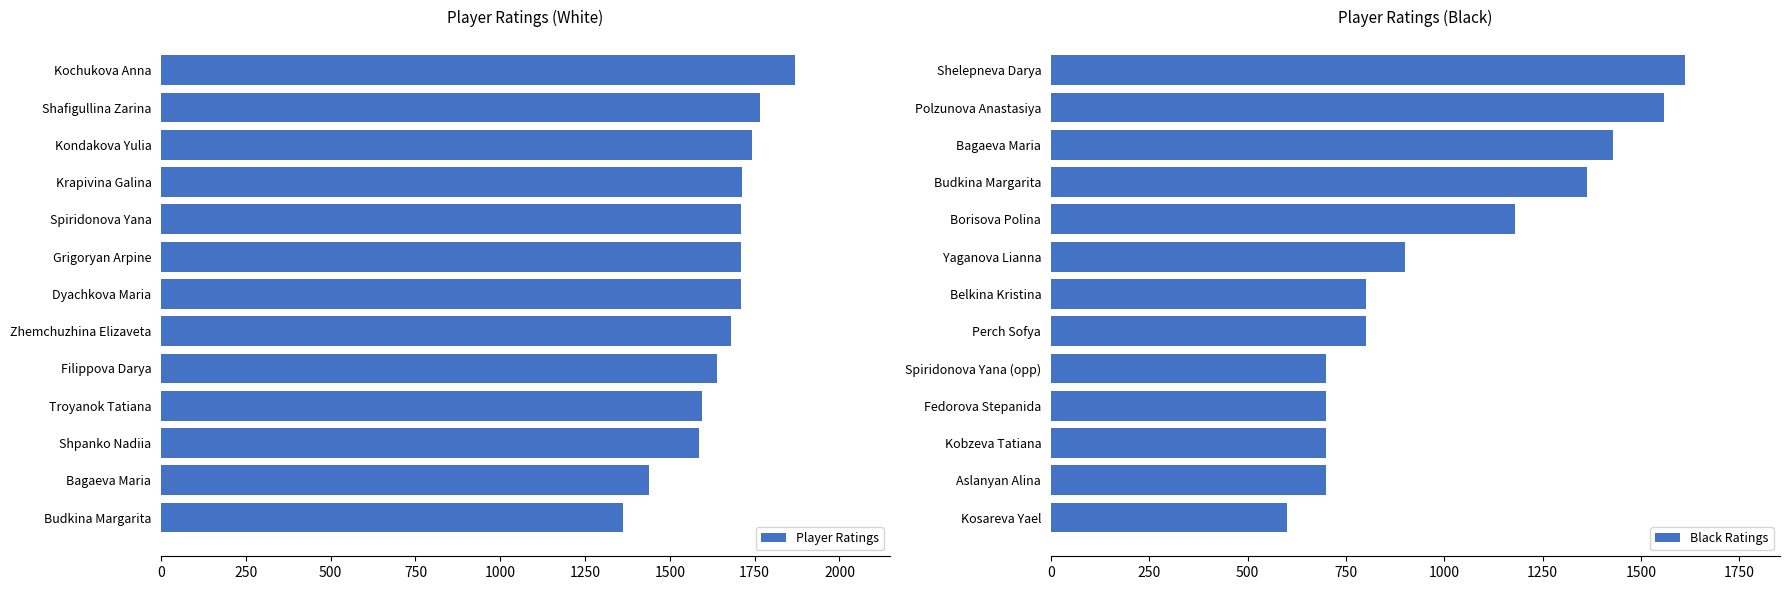

What are all the series names shown in the legend?

Player Ratings, Black Ratings